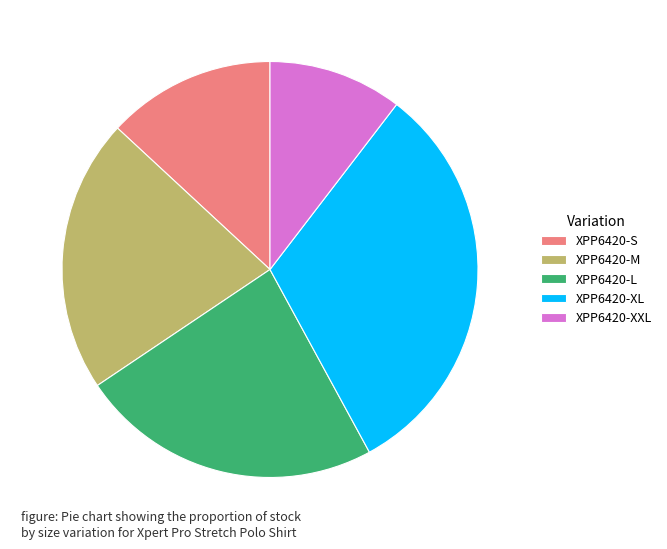

What is the largest slice in the pie chart?

XPP6420-XL